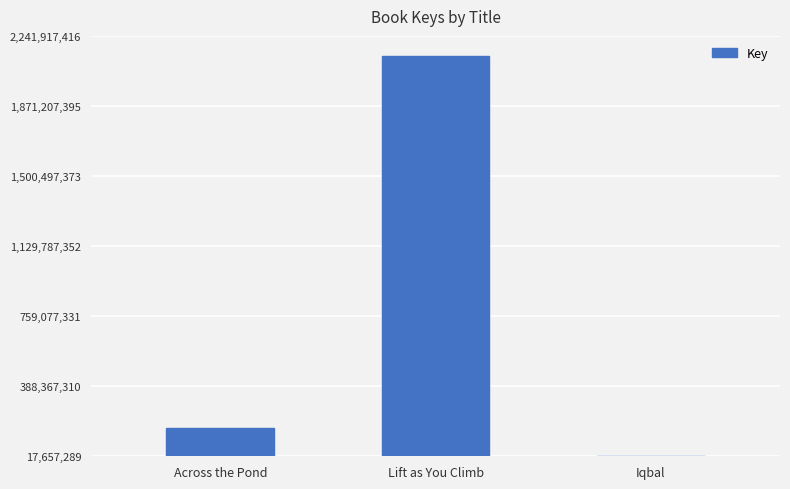

What is the smallest value displayed?

18586620